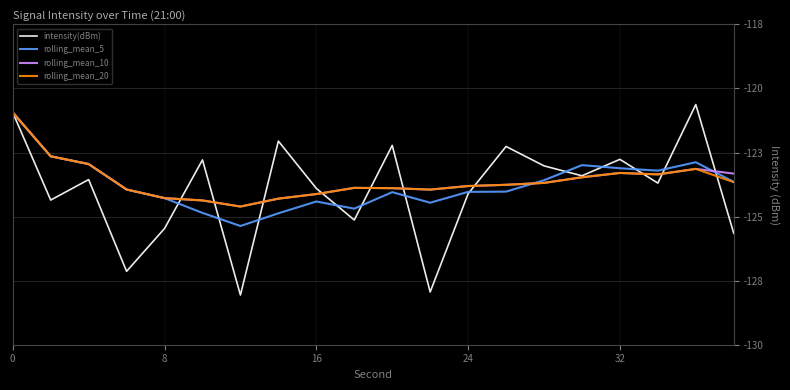

In intensity(dBm), how many points are higher than both neighbors (excluding endpoints)?

7